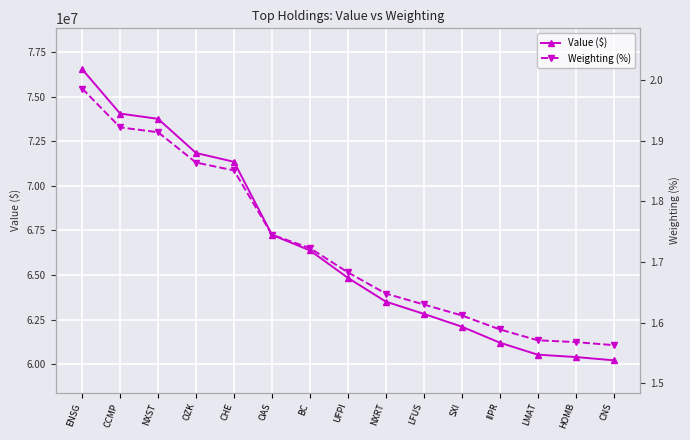

Rank the series by their maximum value, from lowest to highest.

Weighting (%), Value ($)